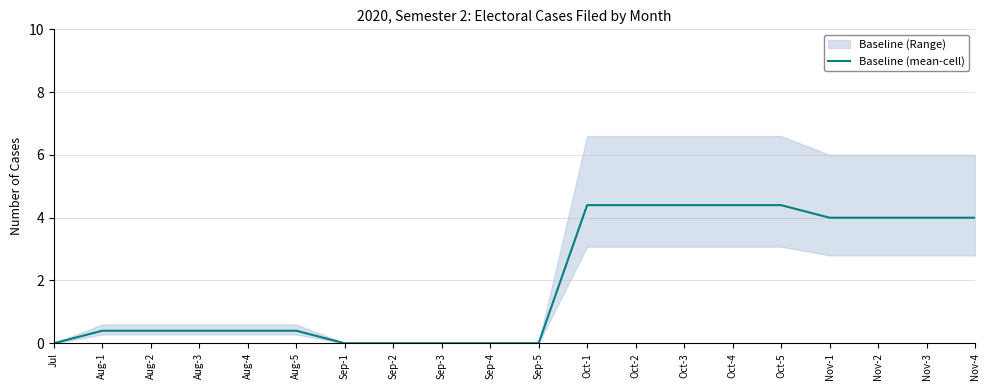

Does the chart have visible grid lines?

Yes